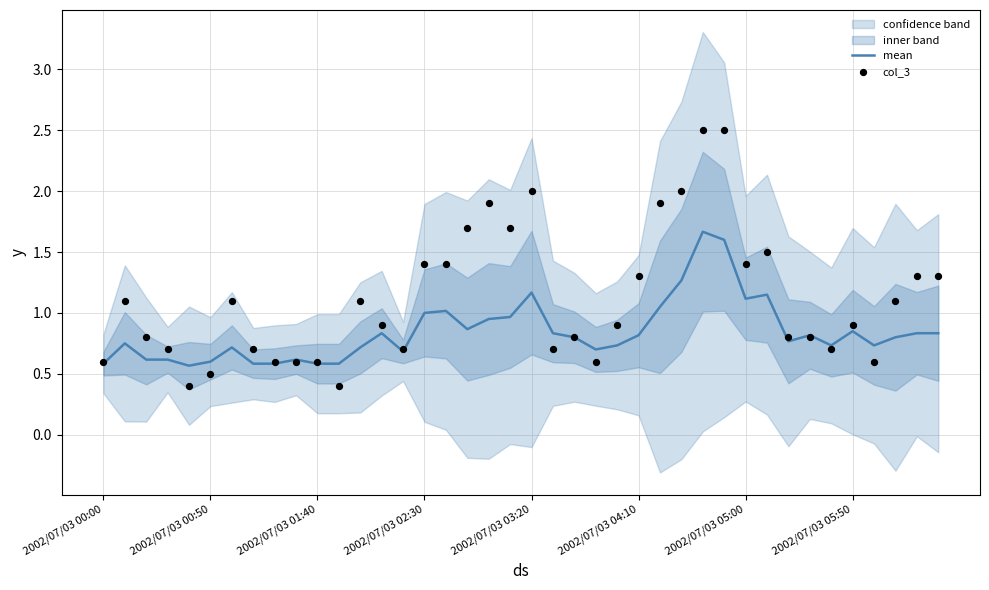

What is the highest value of the mean series?

1.7